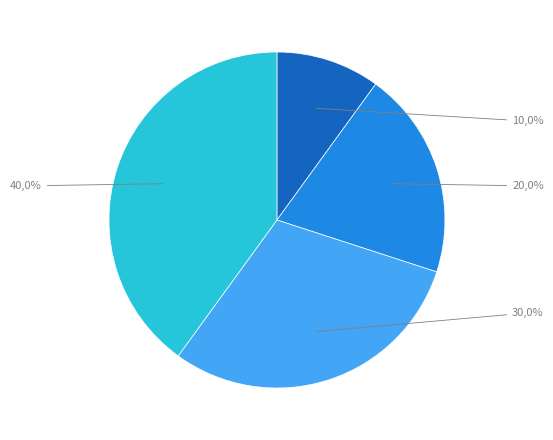

True or false: Спеціаліст вищої категорії accounts for 40% of the total.

True